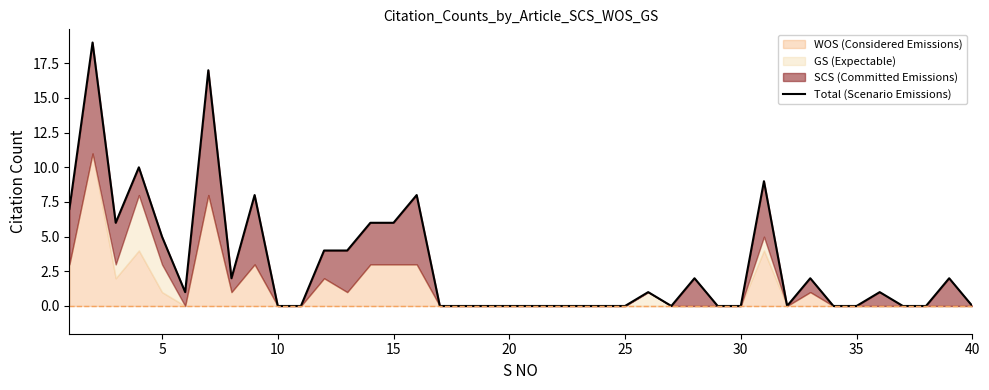

The value at 15 is 3. True or false?

False